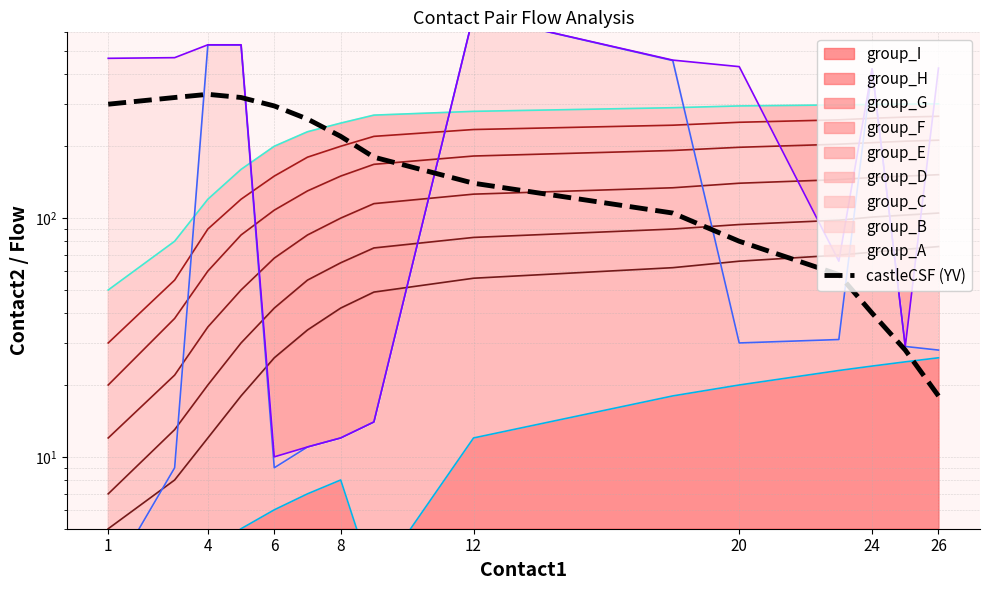

True or false: the data has more than 0 interior local peaks.

True